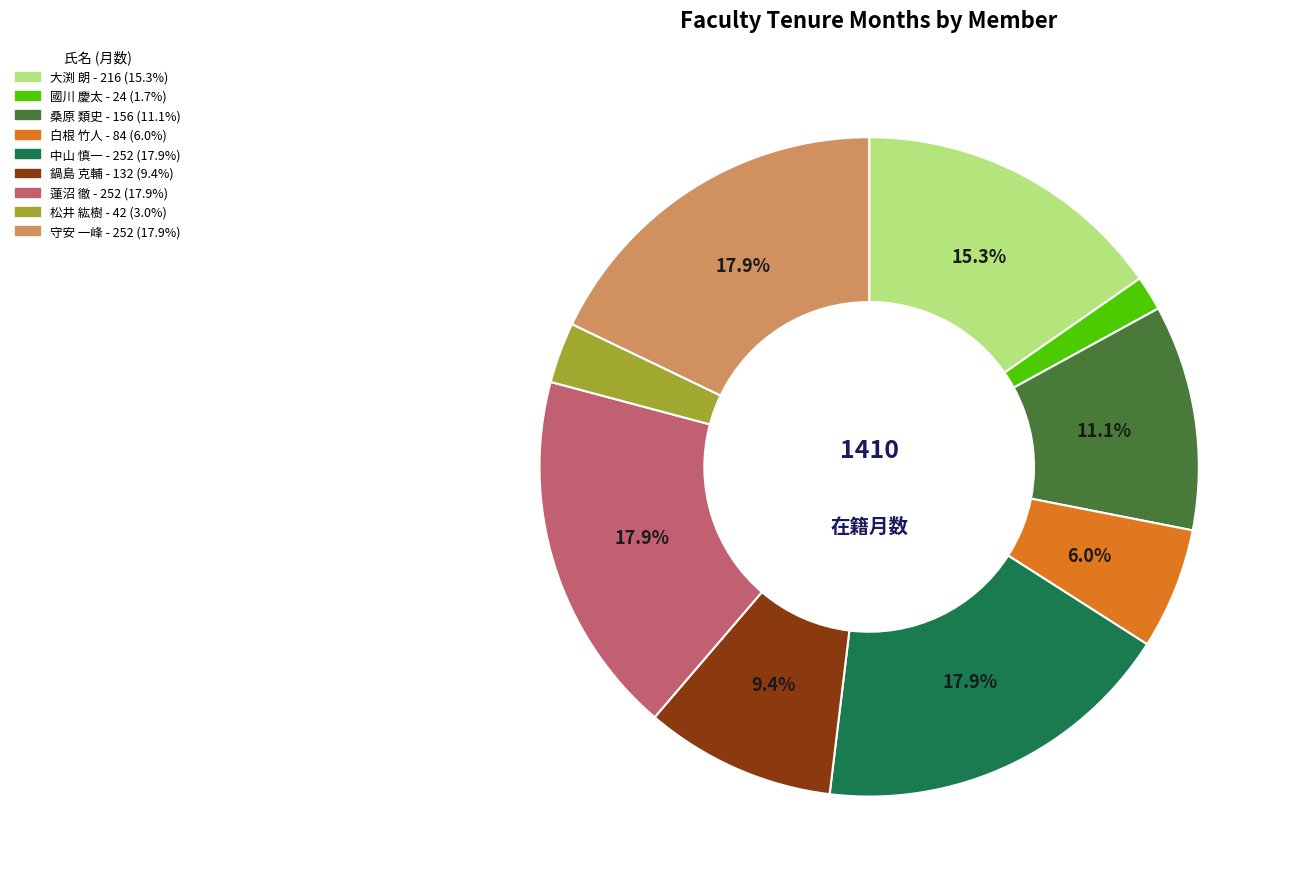

What is the smallest slice in the pie chart?

國川 慶太